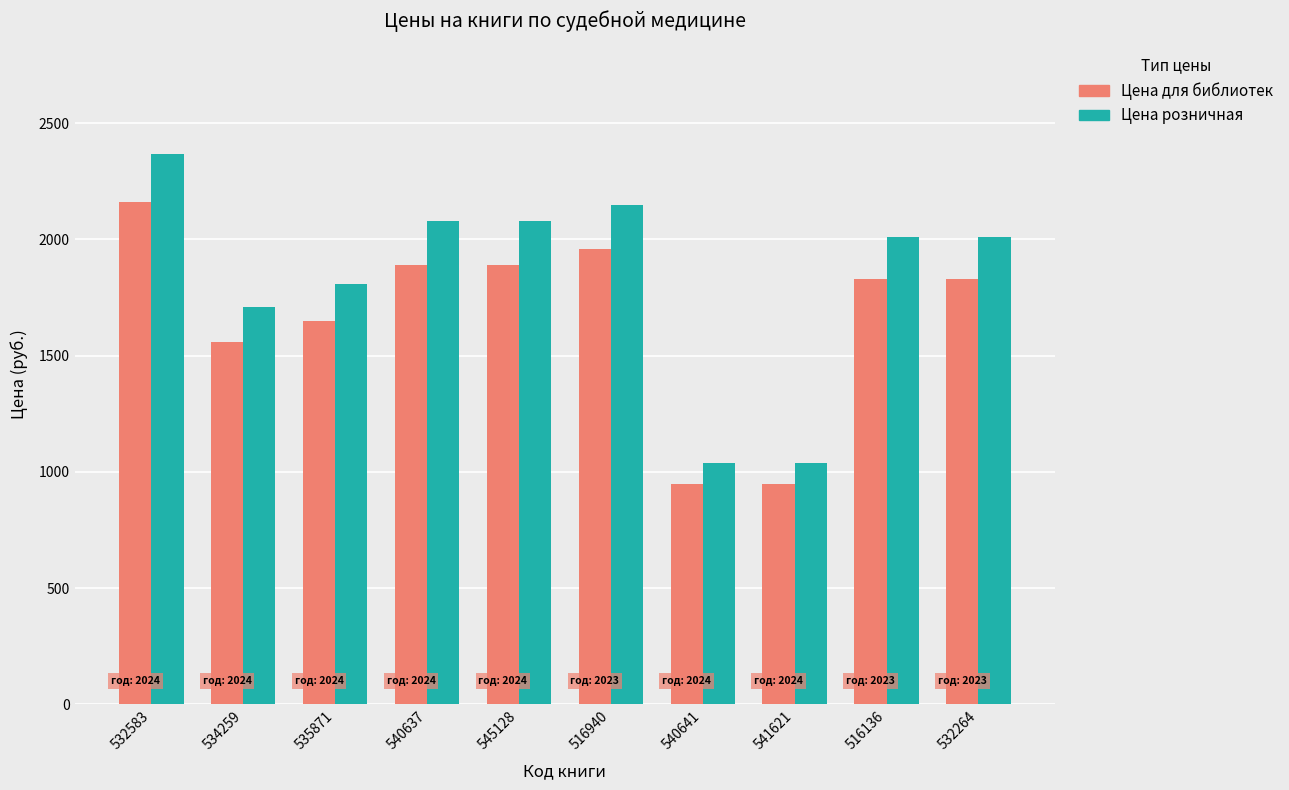

The value of Цена для библиотек at 541621 is 302. True or false?

False